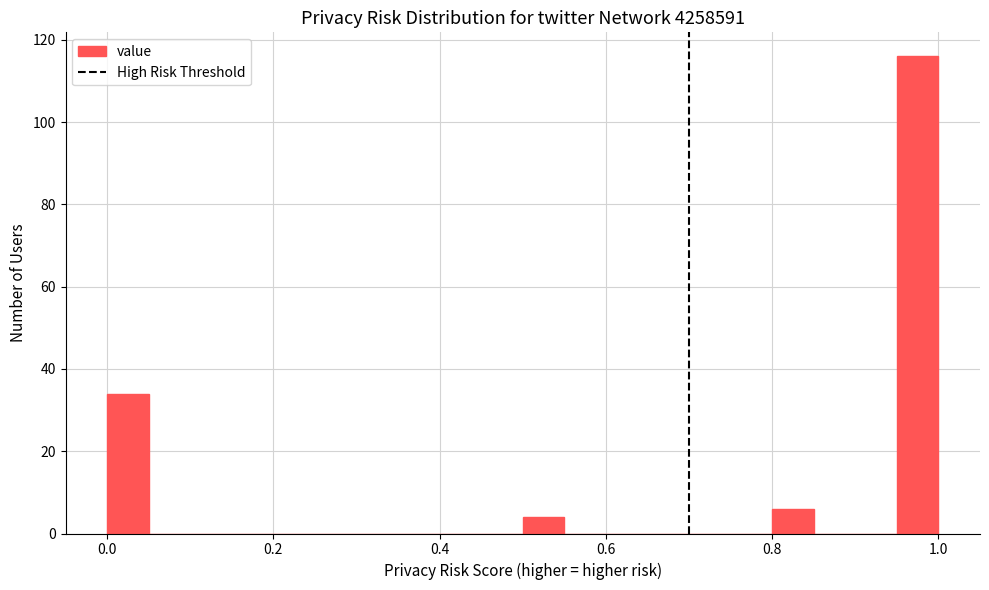

Around what value on the x-axis is the tallest bar? Give the approximate position of its centre, as read against the axis.

0.98